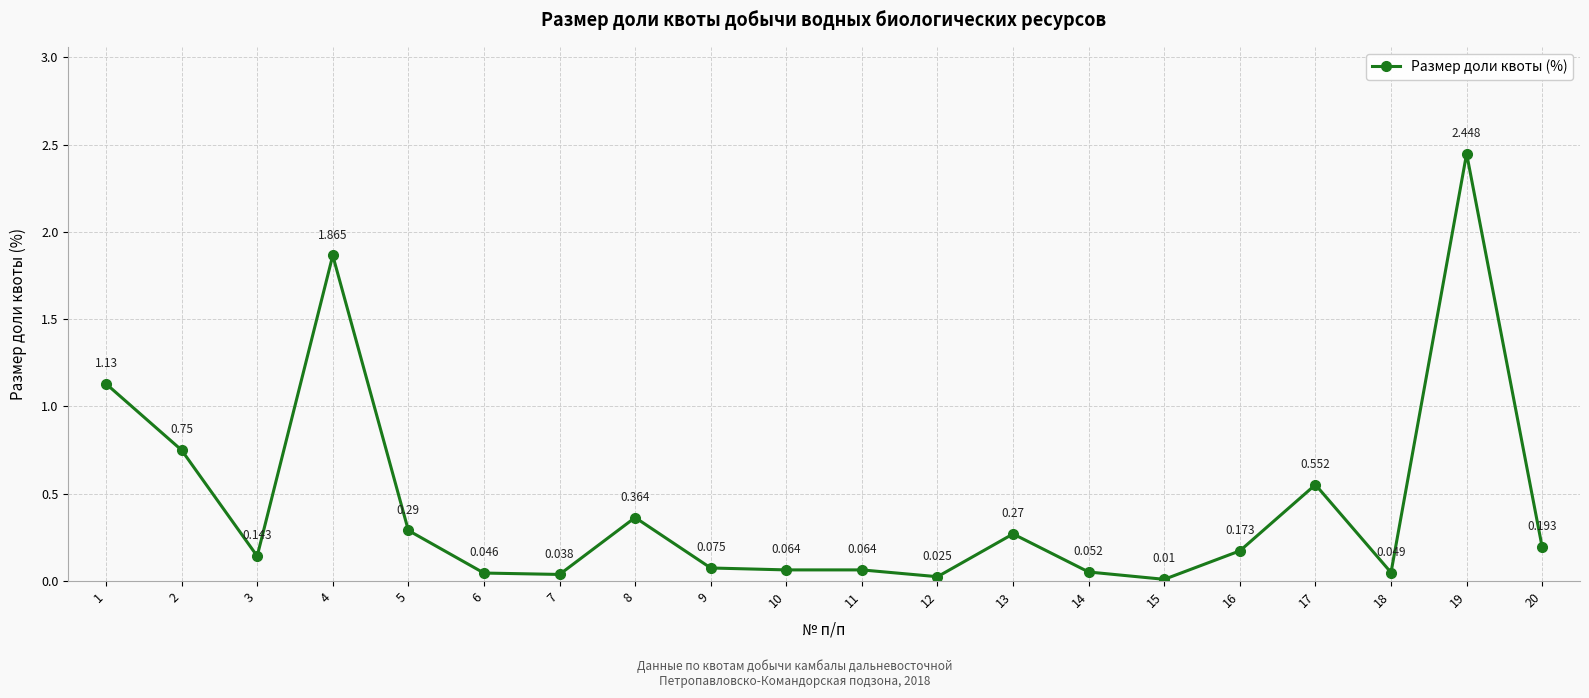

True or false: there are more than 2 points higher than both neighbors.

True